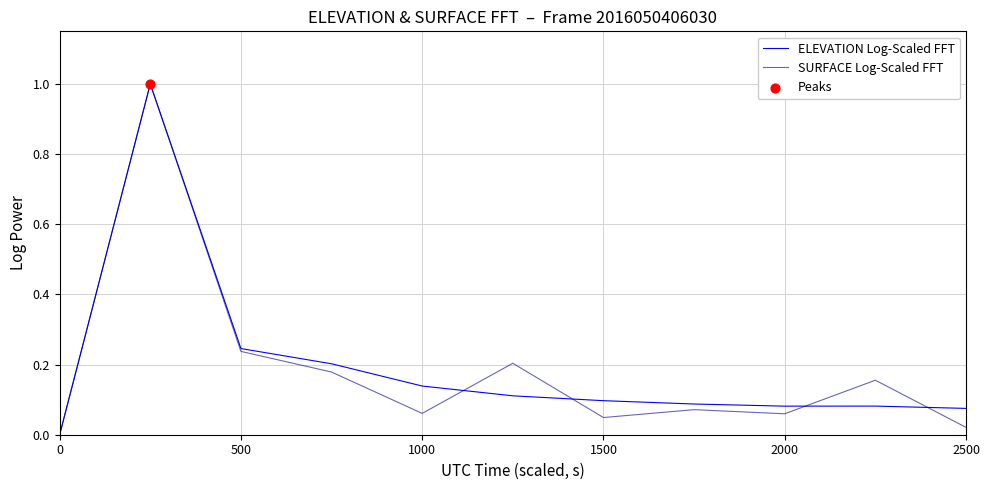

Which series has the largest range (max minus min)?

SURFACE Log-Scaled FFT